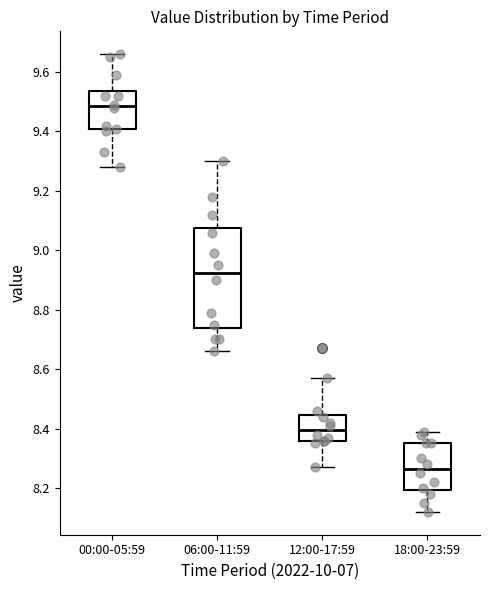

Reading left to right, transcribe this box plot: for each box, give where its median line is, the range the box spans, and where its two whiskers end, as read against the y-axis. The values are not printed on the chart, so give them approximately, as read against the axis.

00:00-05:59: median 9.48, box 9.40 to 9.54, whiskers 9.28 to 9.66
06:00-11:59: median 8.92, box 8.74 to 9.08, whiskers 8.66 to 9.30
12:00-17:59: median 8.40, box 8.36 to 8.44, whiskers 8.28 to 8.58
18:00-23:59: median 8.26, box 8.20 to 8.36, whiskers 8.12 to 8.40